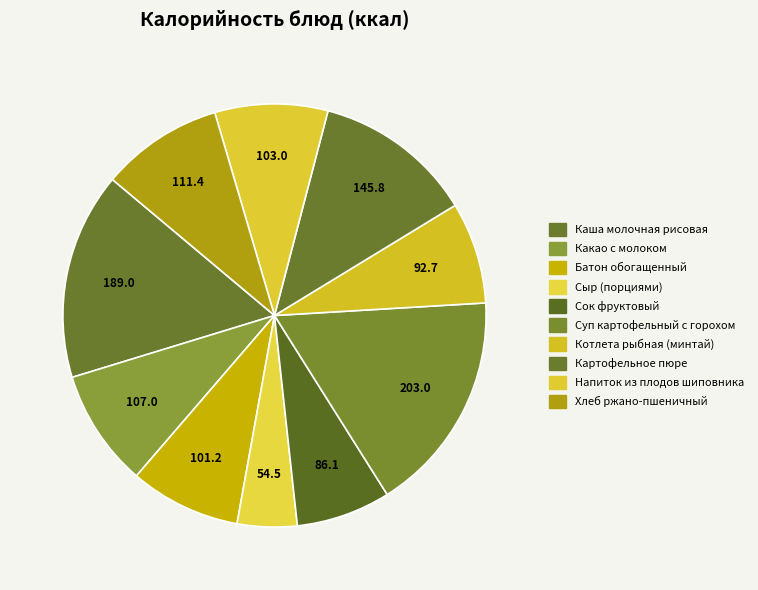

The Каша молочная рисовая slice represents 16% of the pie. True or false?

True